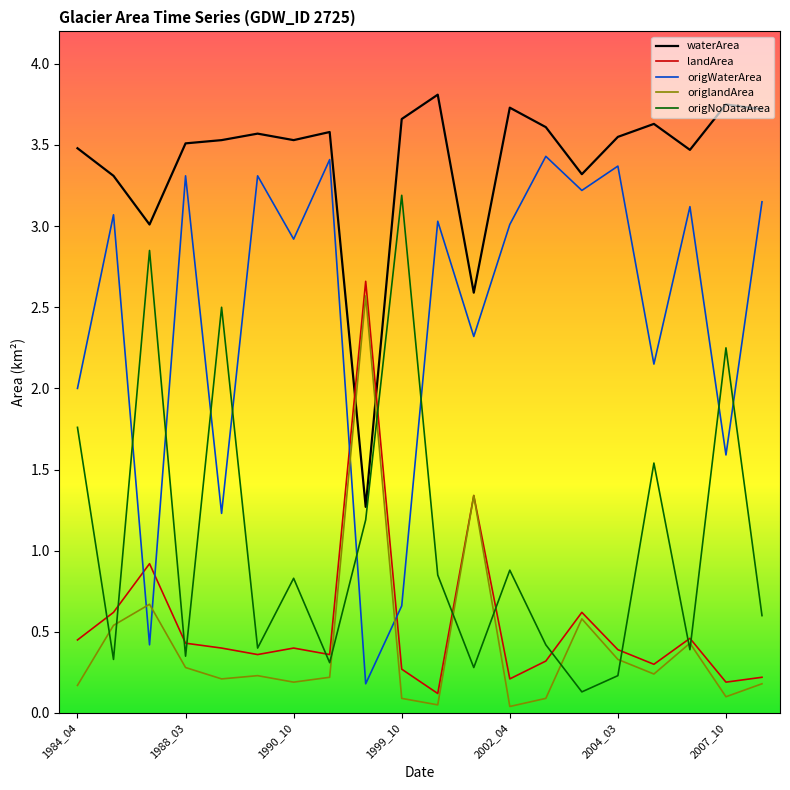

True or false: origWaterArea and landArea cross at least once.

True